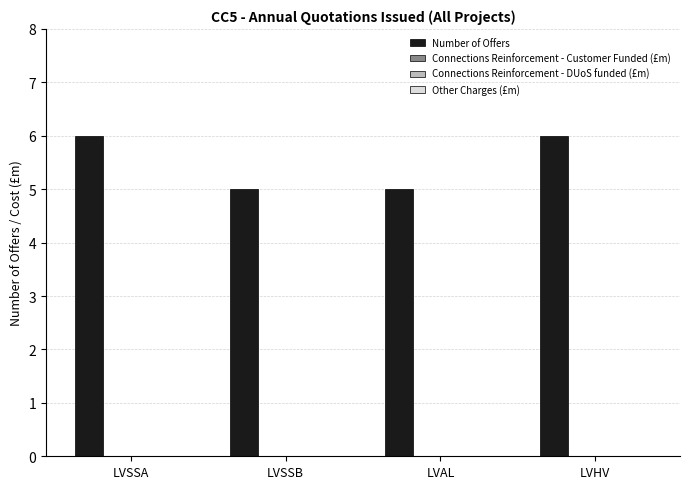

Count the number of data series in this chart.

1